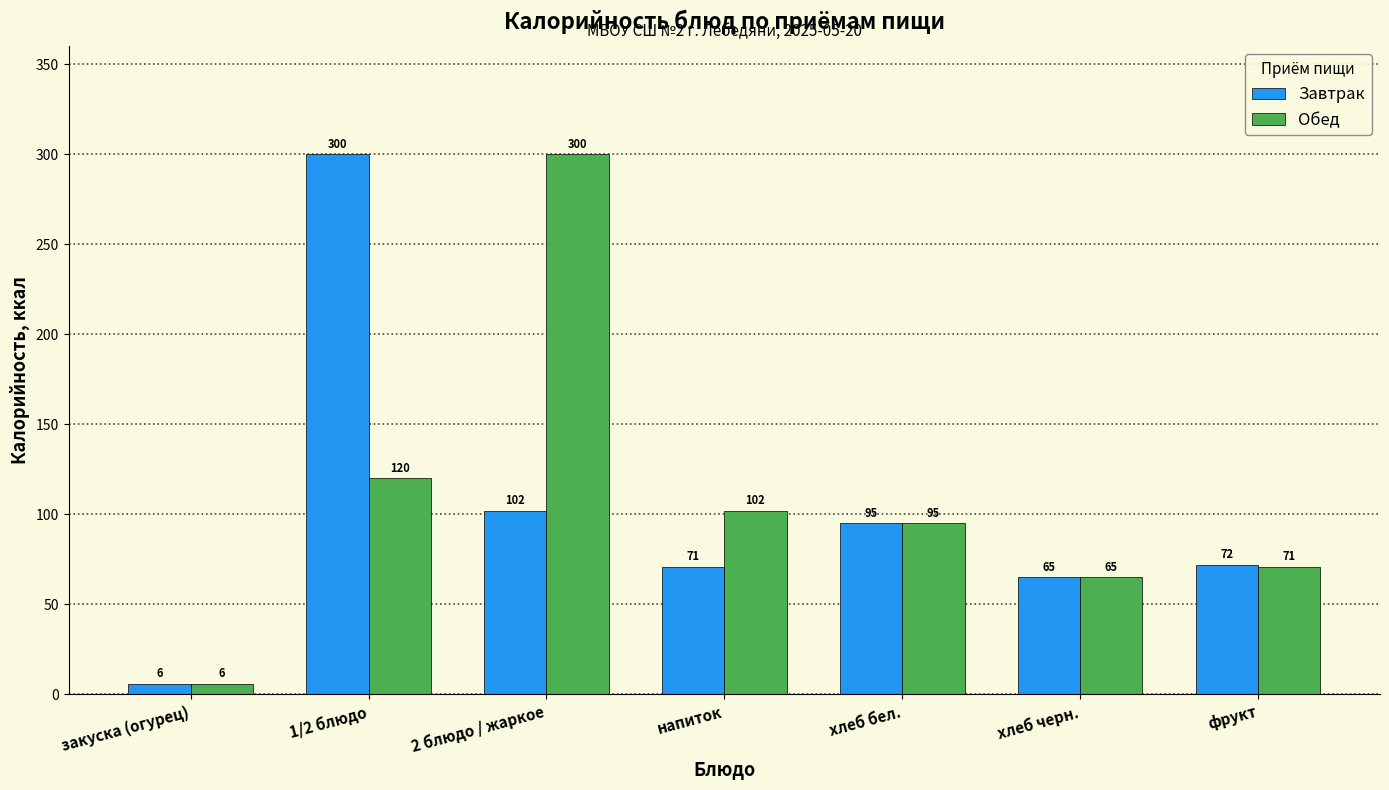

Reading left to right, list all the values displayed in this chart.

Завтрак: закуска (огурец)=6	1/2 блюдо=300	2 блюдо / жаркое=102	напиток=71	хлеб бел.=95	хлеб черн.=65	фрукт=72
Обед: закуска (огурец)=6	1/2 блюдо=120	2 блюдо / жаркое=300	напиток=102	хлеб бел.=95	хлеб черн.=65	фрукт=71